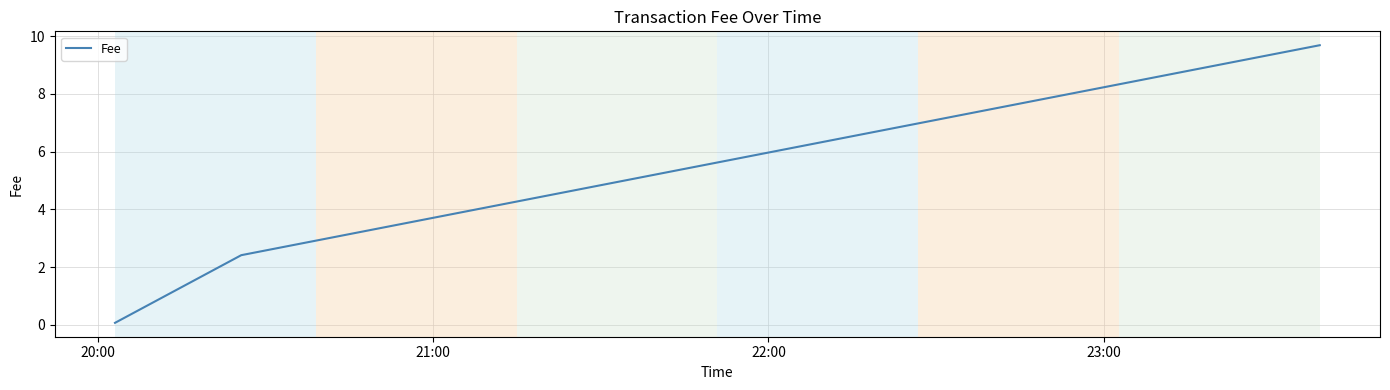

What is the greatest value displayed?

9.7